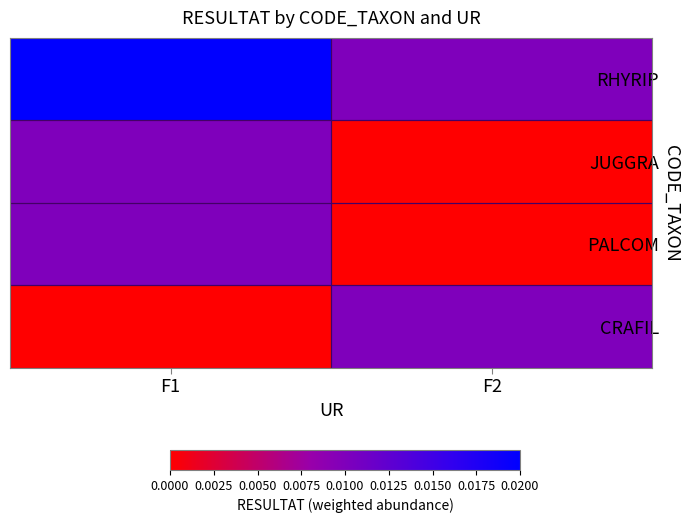

Rank the series at F2 from highest to lowest value.

RHYRIP, CRAFIL, JUGGRA, PALCOM